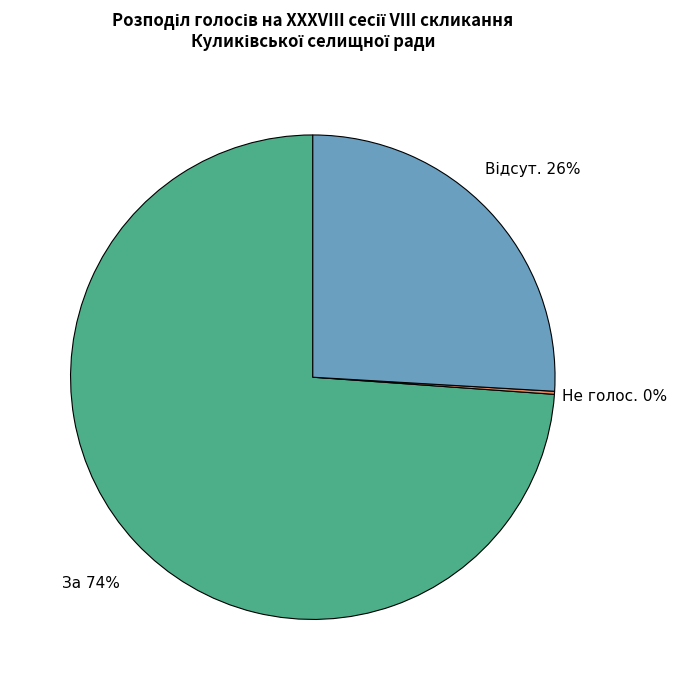

Which category has the biggest portion of the pie?

За